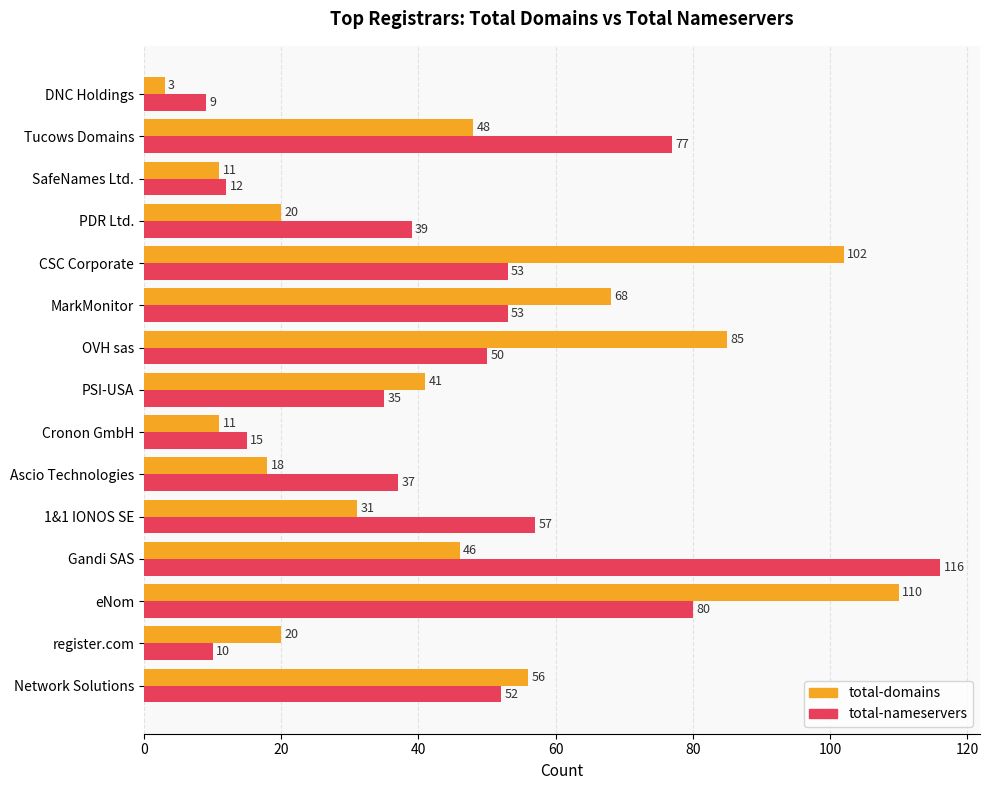

List the series in order of their overall mean, highest first.

total-nameservers, total-domains